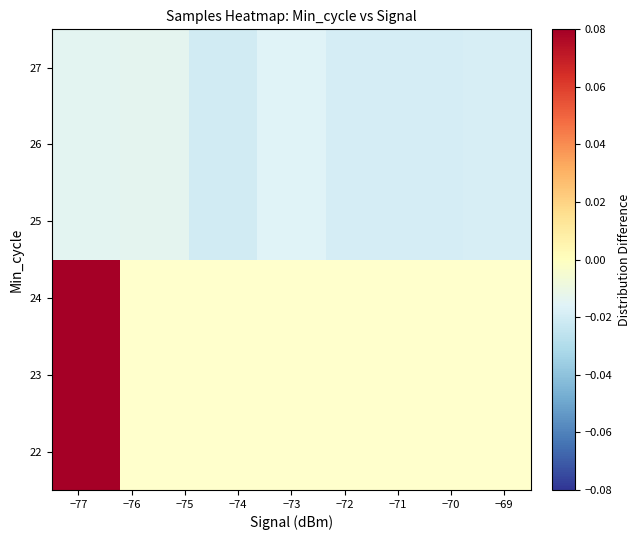

At how many categories does at least one series exceed 0?

1